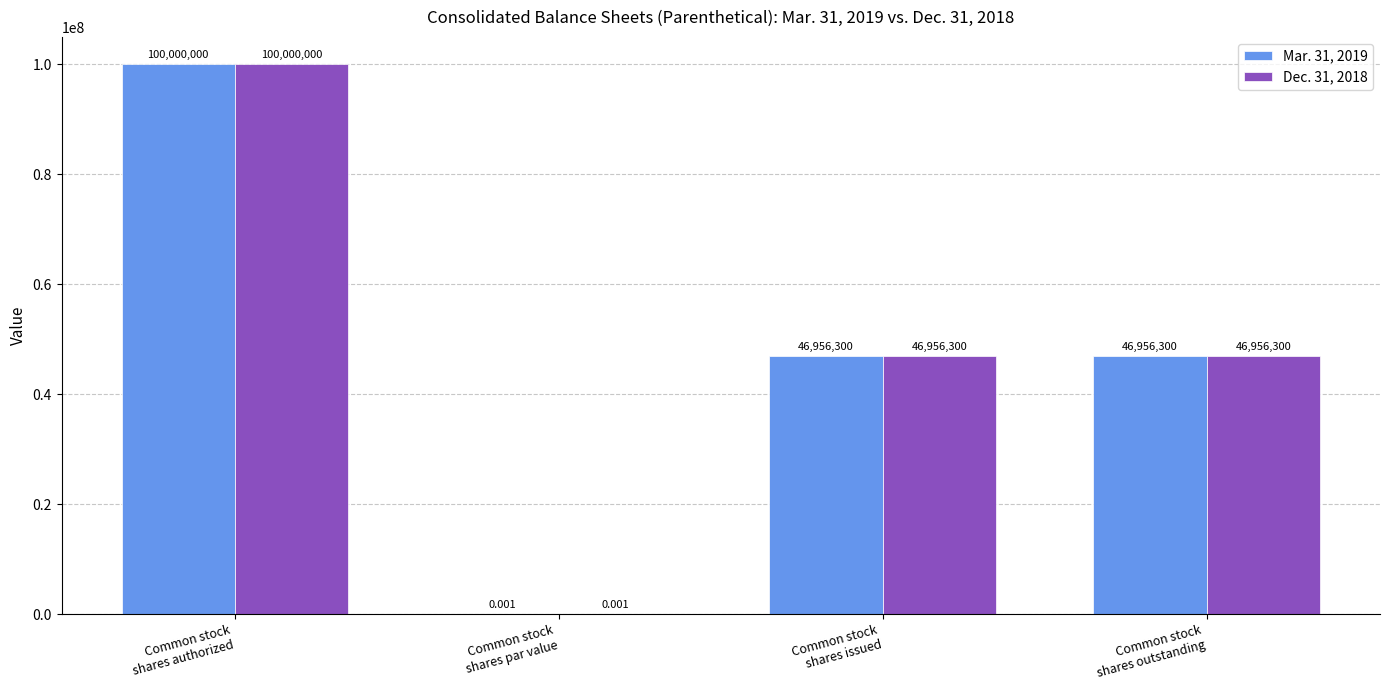

What is the sum of the Dec. 31, 2018 values at Common stock
shares authorized and Common stock
shares issued?

146956300.0